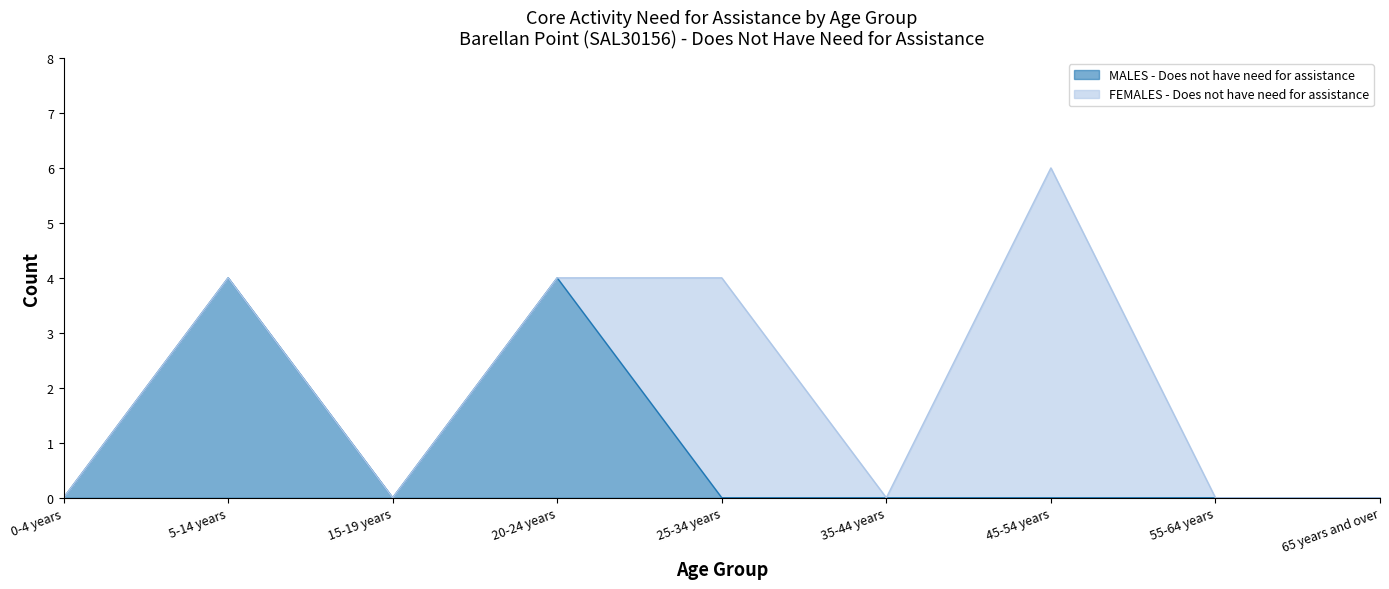

How many data points are above 0?

2